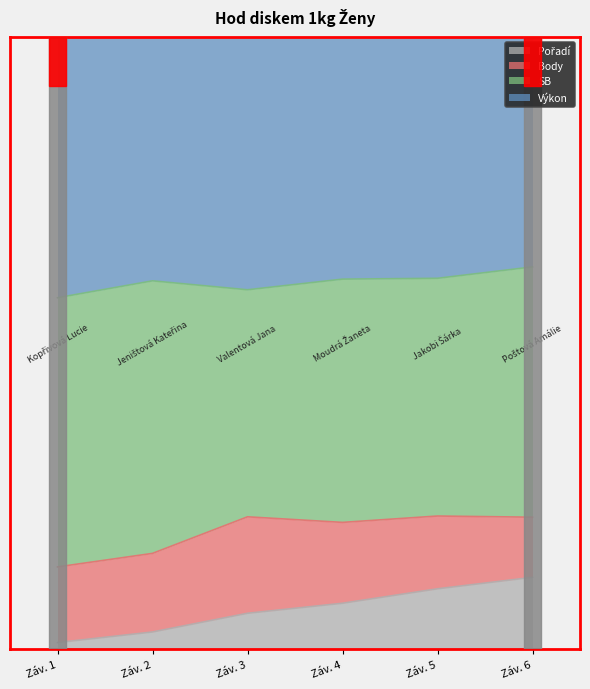

Does the chart display data point markers on the line(s)?

No